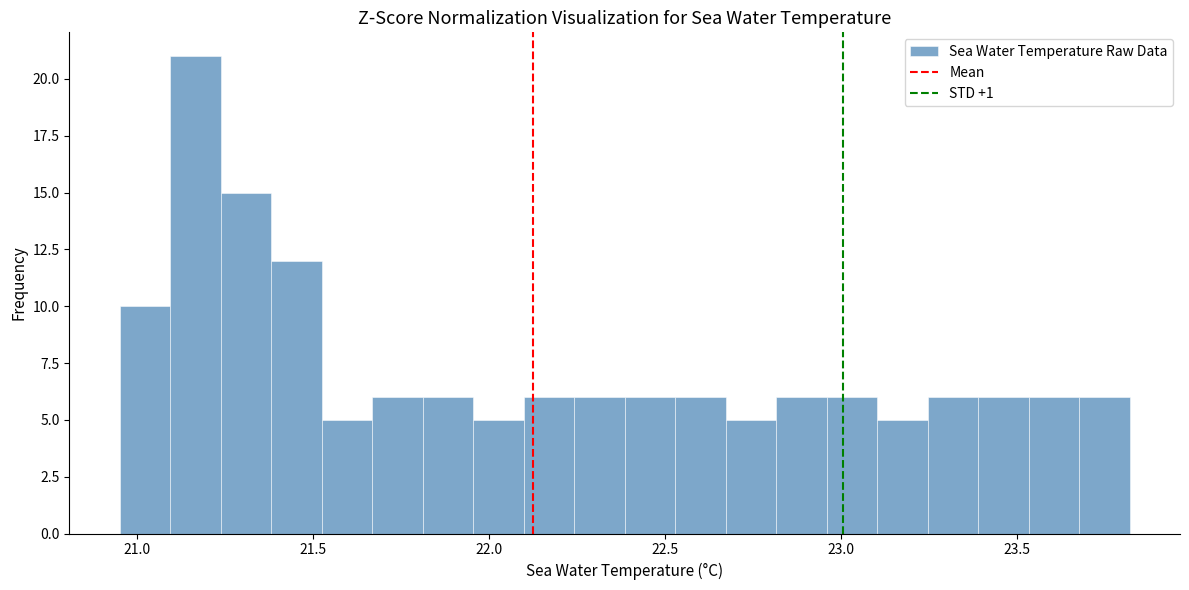

Read against the x-axis, roughly where is the centre of the tallest bar?

21.15